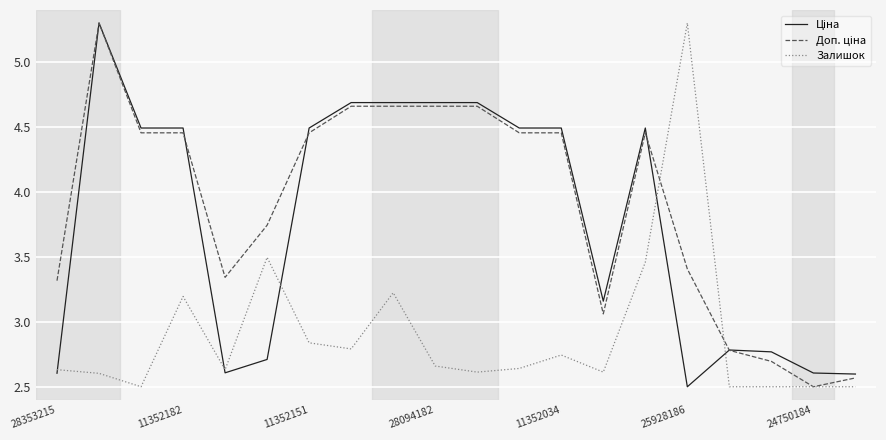

What is the greatest value displayed?

5.3